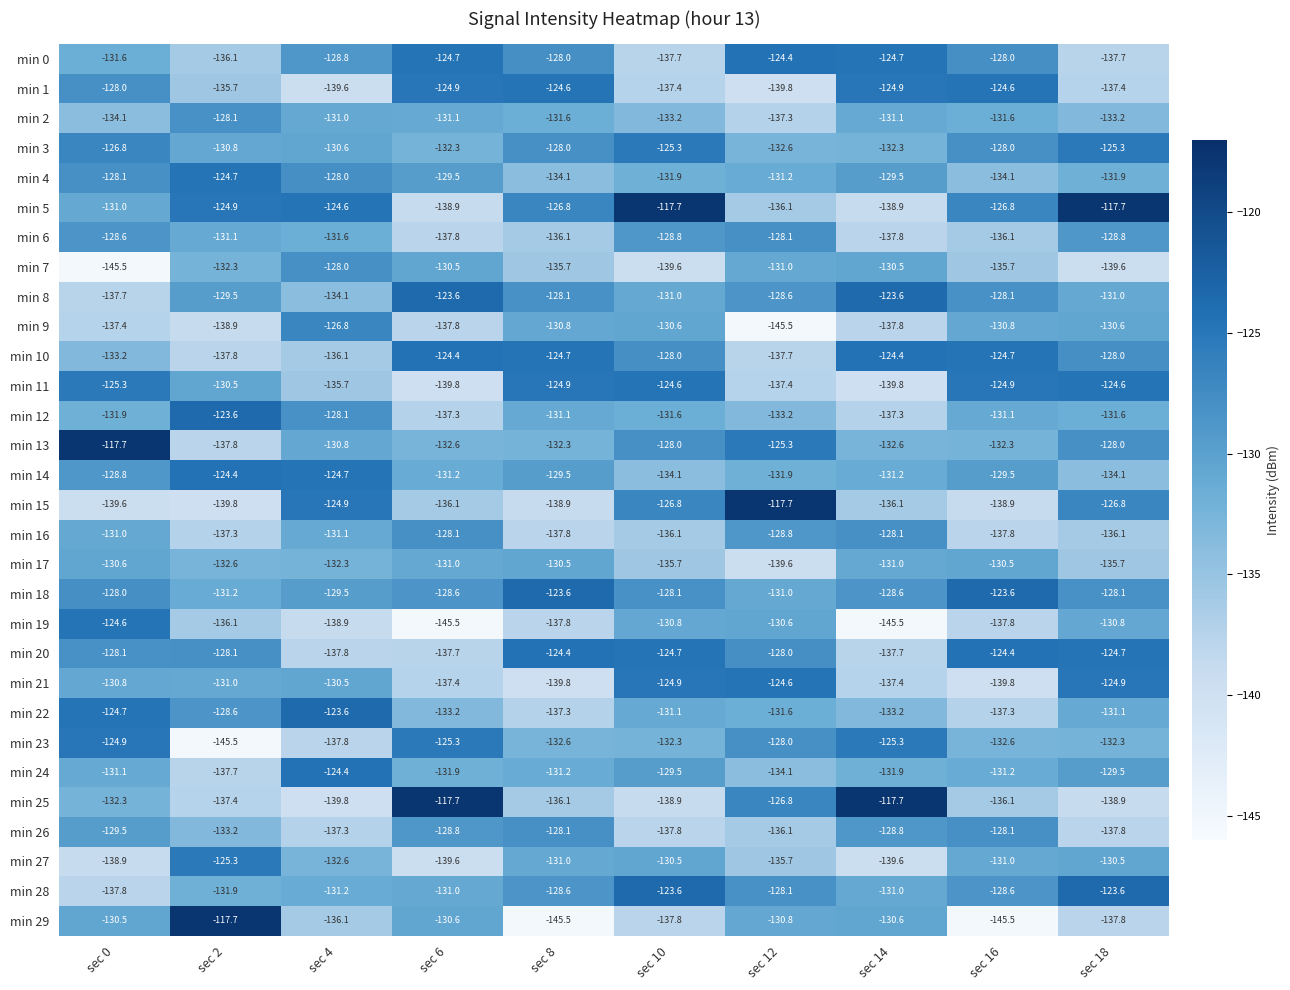

What is the difference between the highest and lowest values at sec 0?

27.8